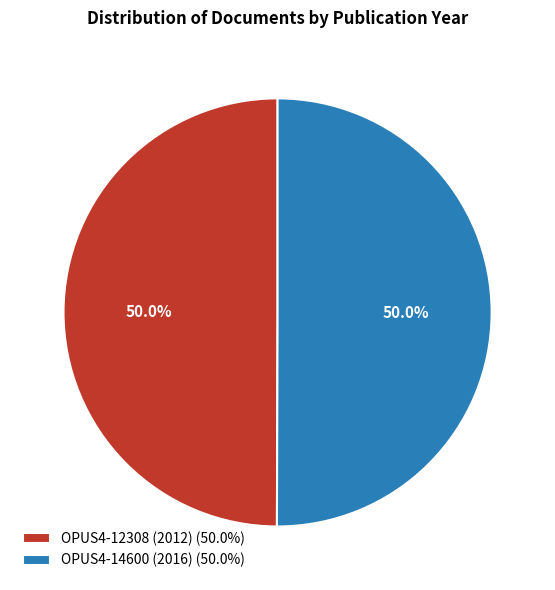

The OPUS4-14600 (2016) slice represents 50% of the pie. True or false?

True